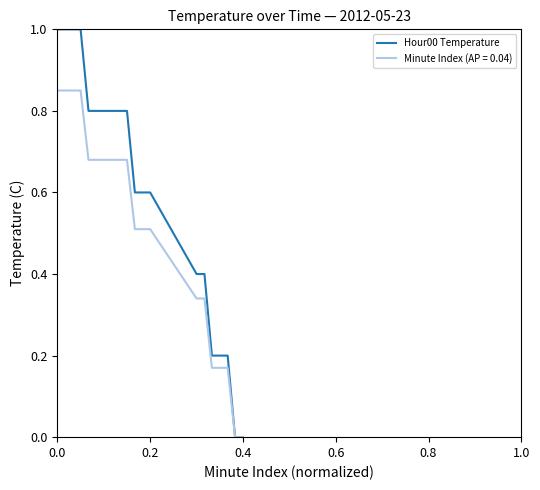

Which series has the widest spread of values?

Hour00 Temperature